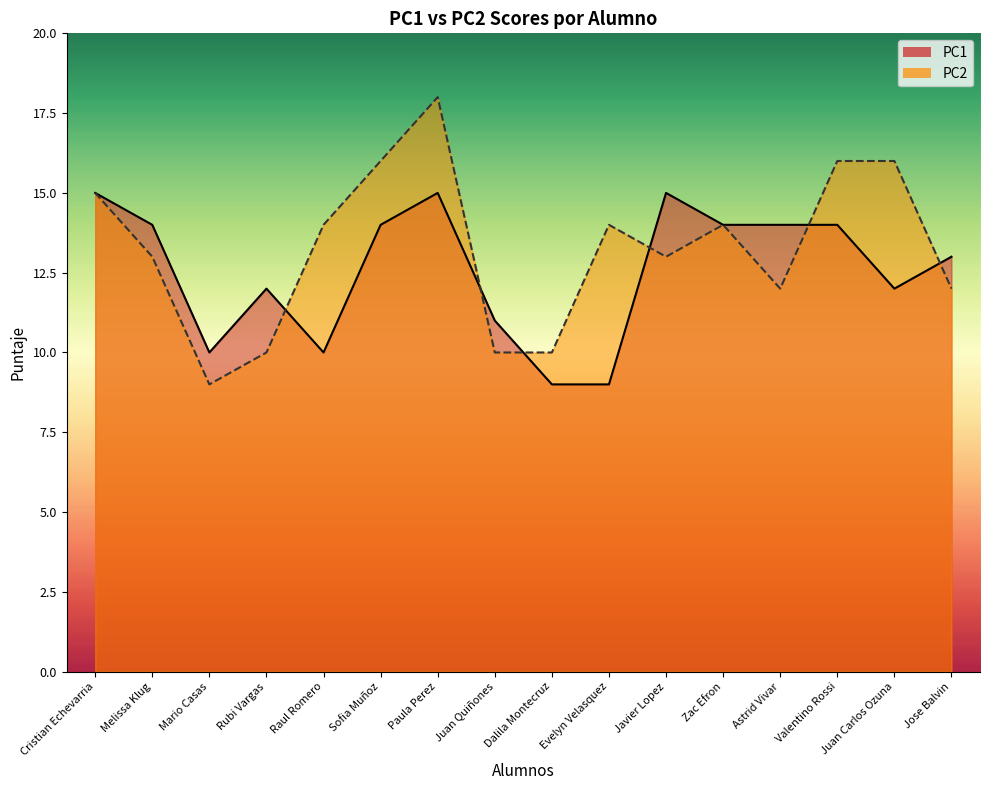

At which category is the sum across all series the highest?

Paula Perez